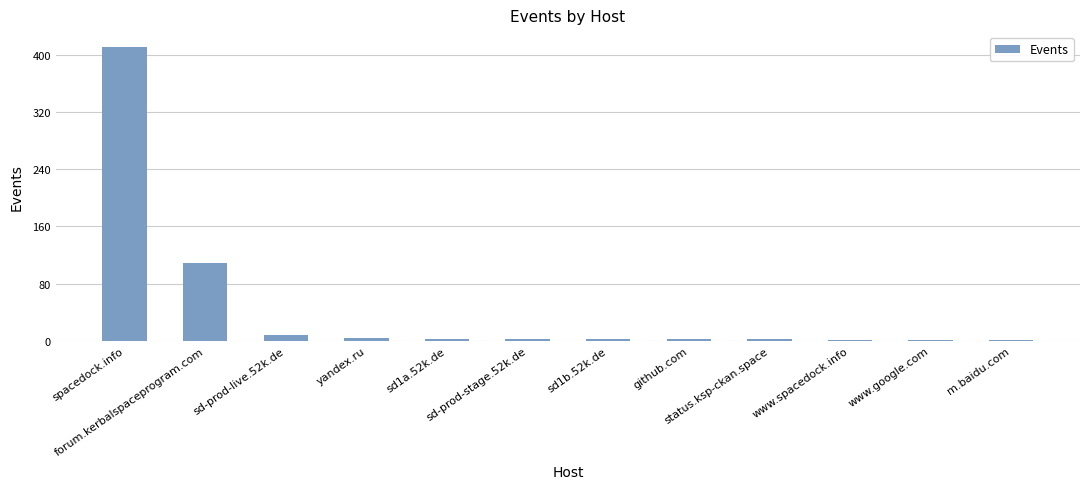

How many series are shown in this chart?

1